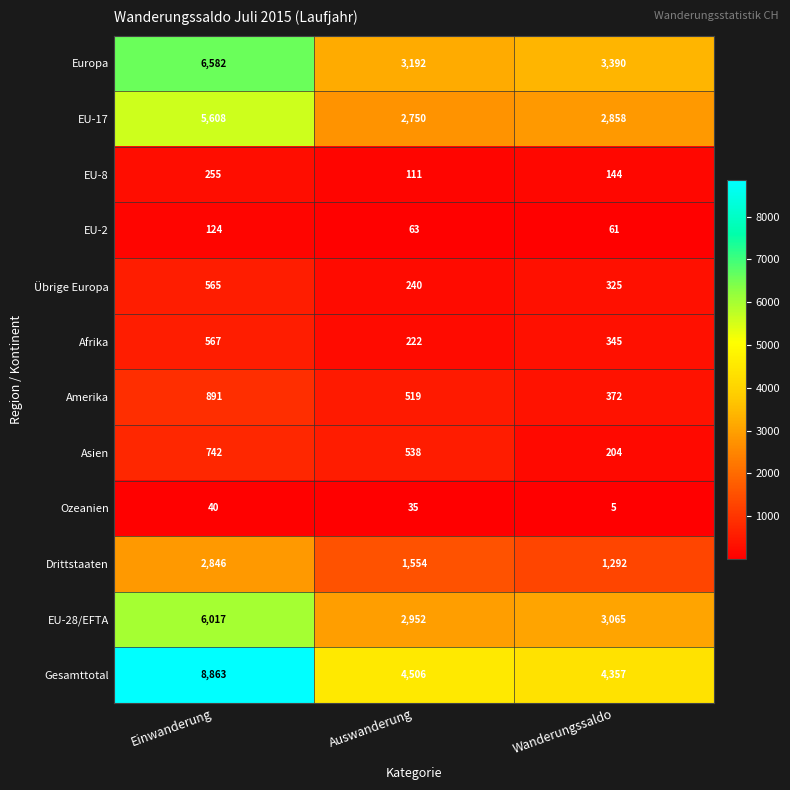

What is the total value across all series at Auswanderung?

16682